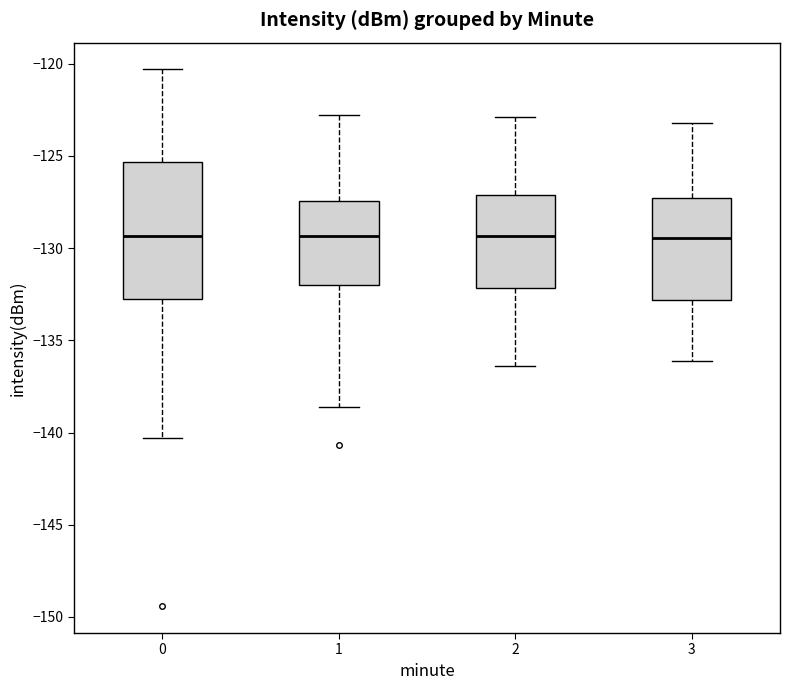

Where is the lower edge of the box at x = 0 on the y-axis? The values are not printed on the chart, so give them approximately, as read against the axis.

-133.0